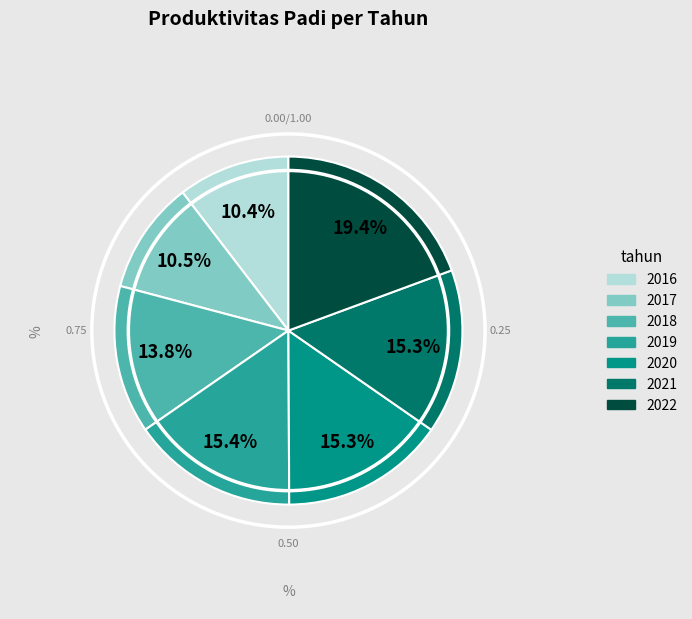

Combined, do 2021 and 2020 account for over 50%?

No